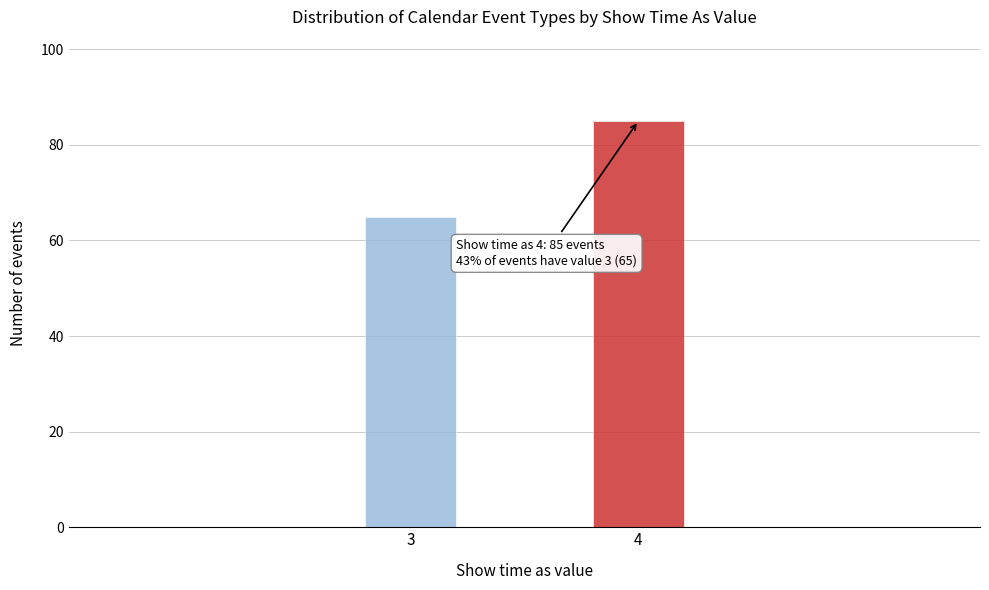

Reading left to right, list all the values displayed in this chart.

3=65	4=85